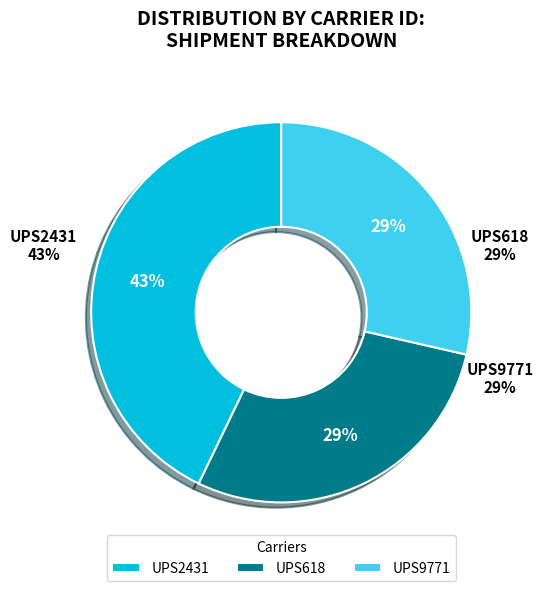

True or false: UPS618 accounts for 34% of the total.

False